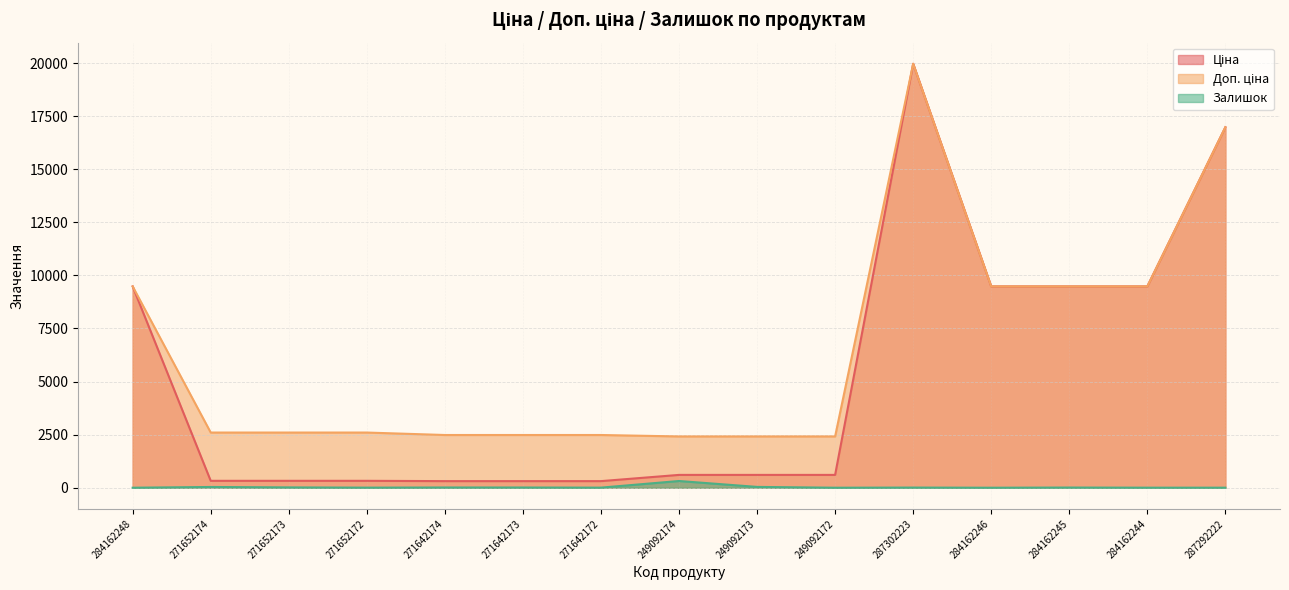

What is the label of the 12th point from the right?

271652172